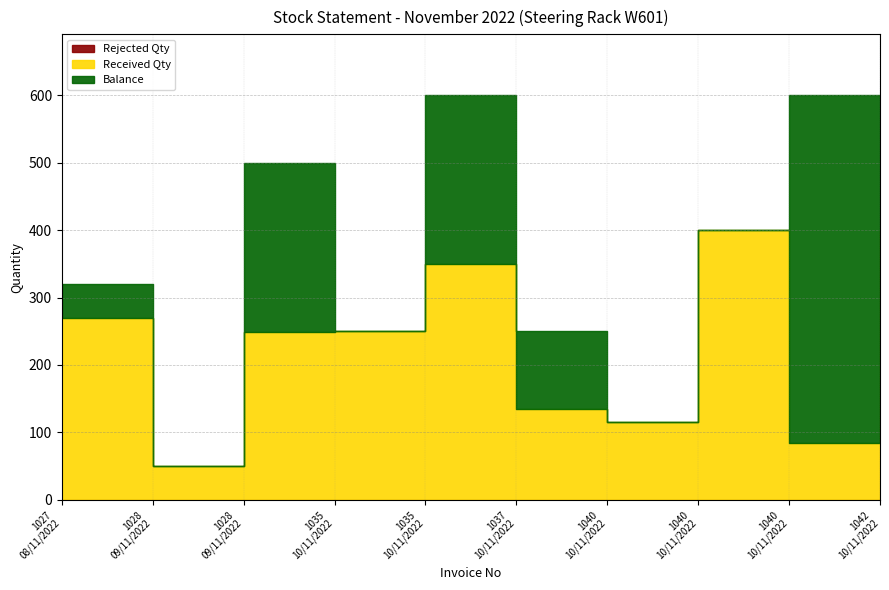

What is the difference between the Received Qty values at 1028 and 1028?

198